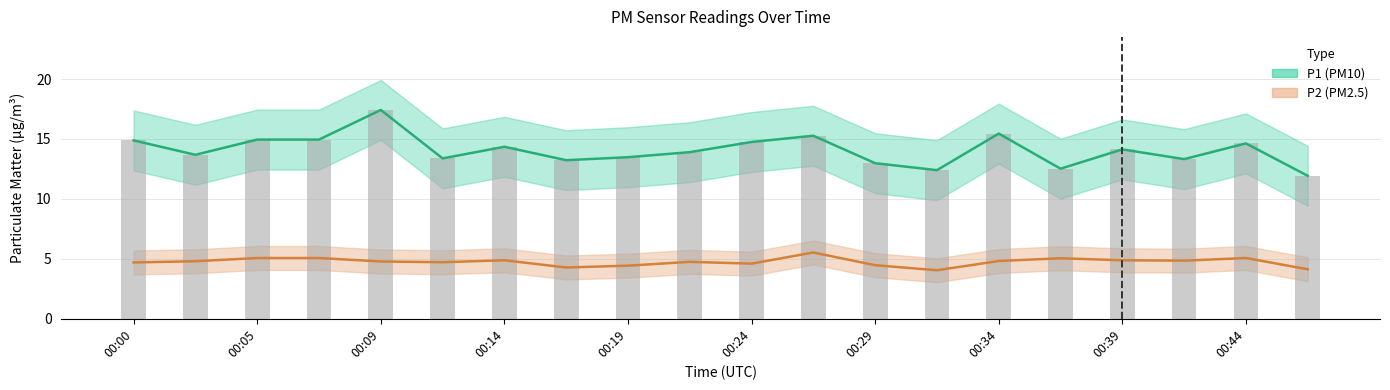

How many groups of bars are there?

20